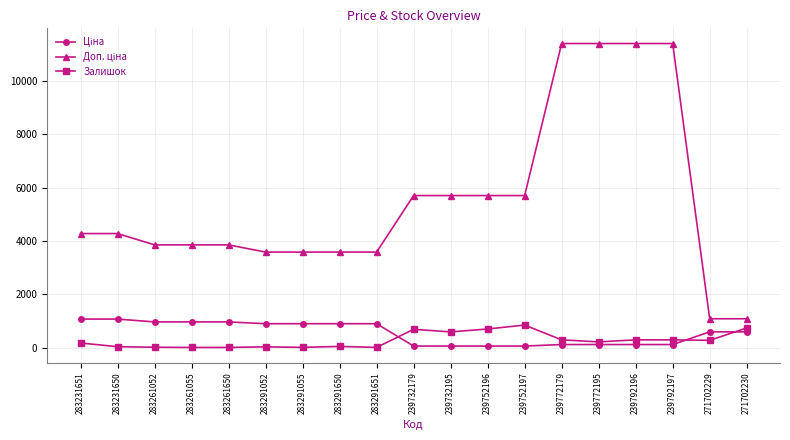

True or false: Залишок has more than 0 points higher than both neighbors.

True